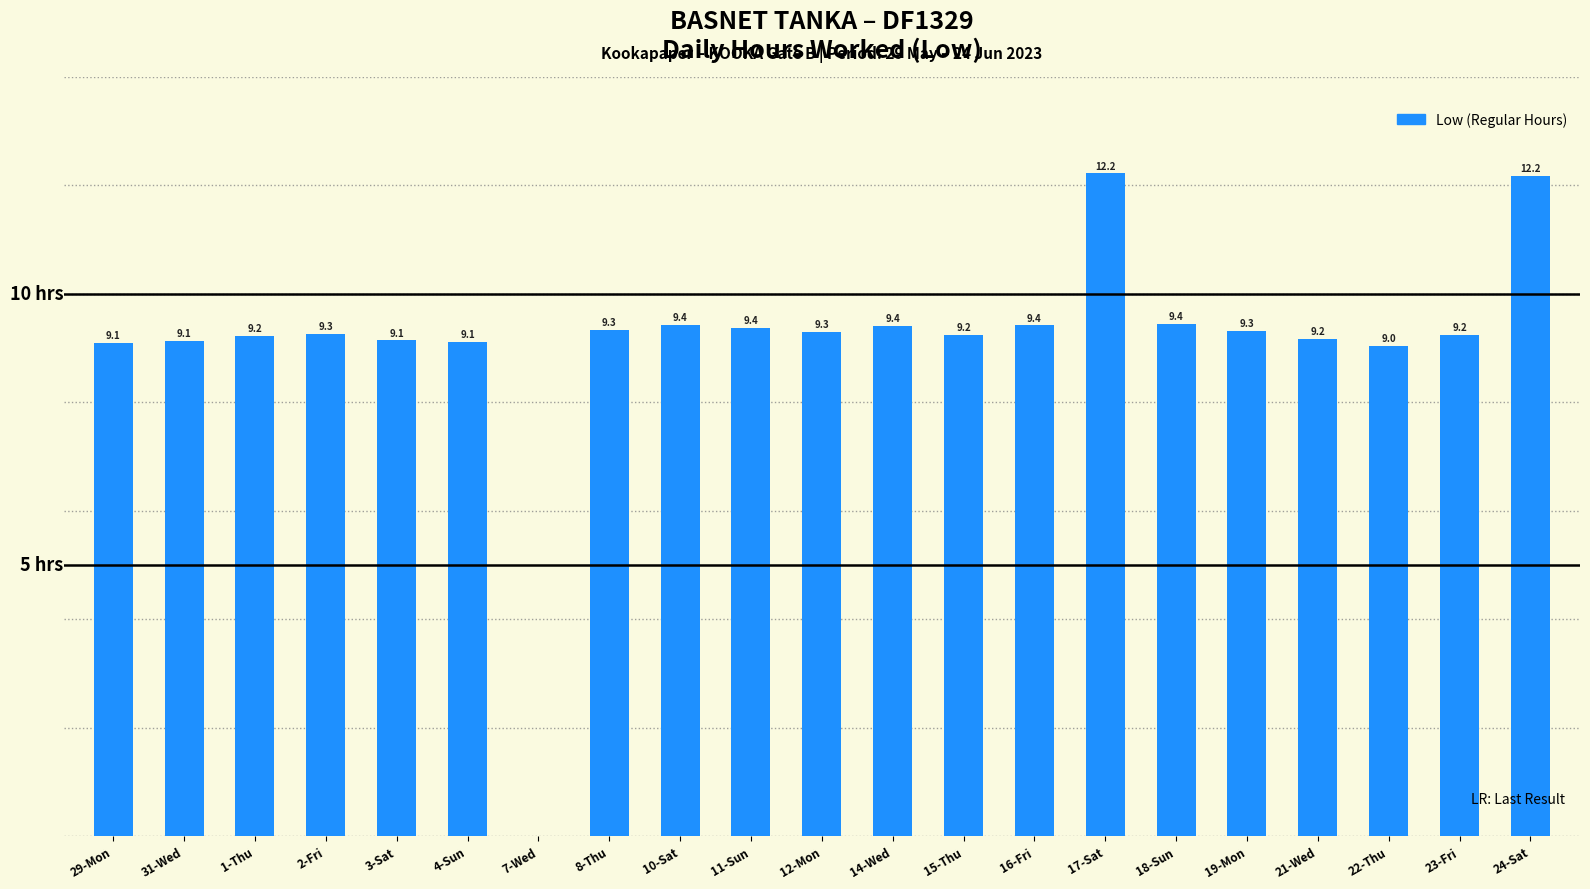

At which label is the value closest to 6?

22-Thu